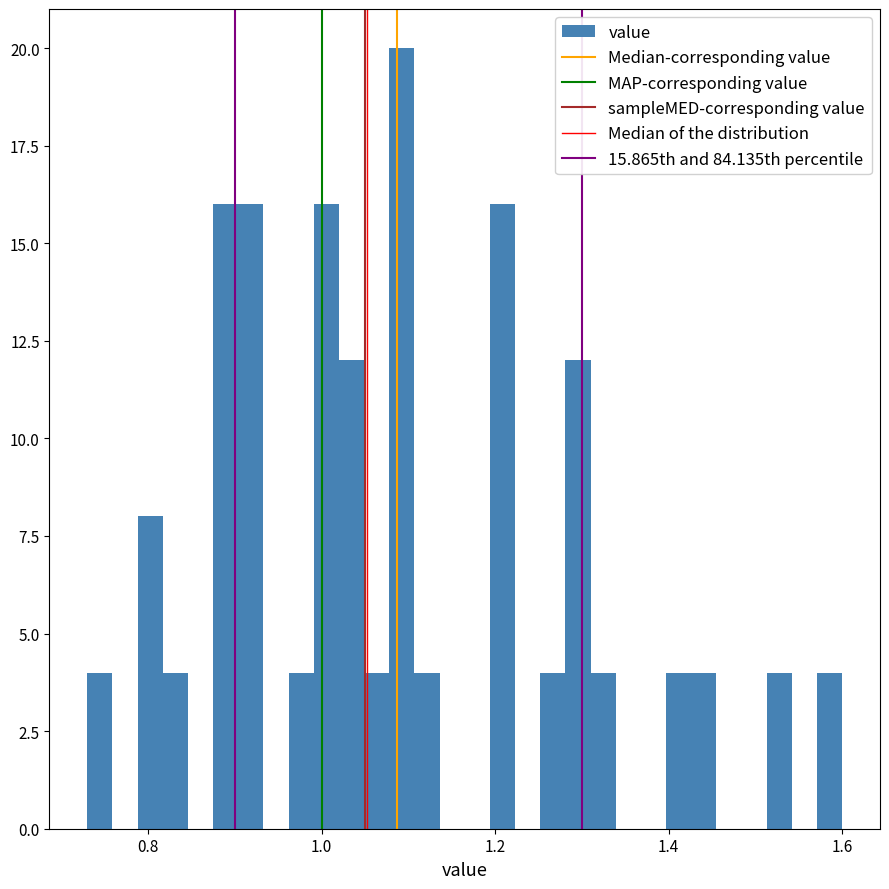

Read against the x-axis, roughly where is the centre of the tallest bar?

1.10